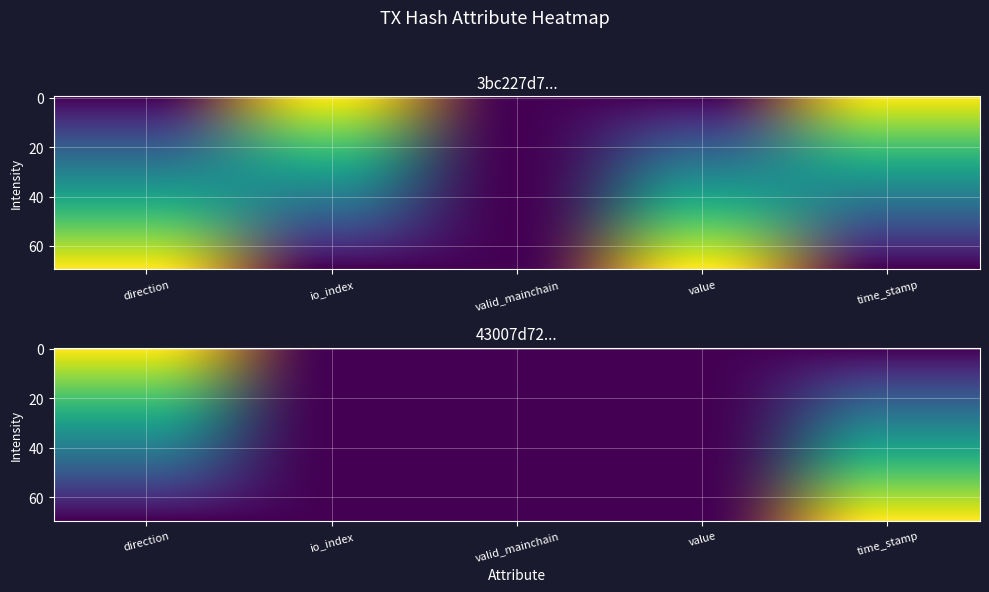

Reading left to right, transcribe all the data shown in this chart.

3bc227d7855126c21882855772e59c95611820b: direction=0.0	io_index=0.0	valid_mainchain=0.0	value=0.0	time_stamp=1.0
43007d7201a1e467a82178e4b1693e20bbc05ba: direction=0.0	io_index=0.0	valid_mainchain=0.0	value=0.0	time_stamp=1.0